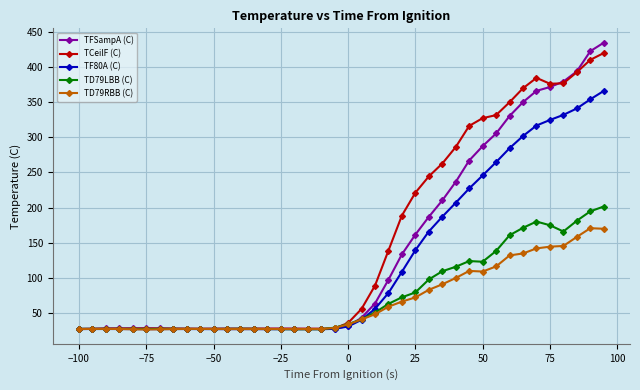

True or false: TD79RBB (C) has more than 1 interior local peaks.

True